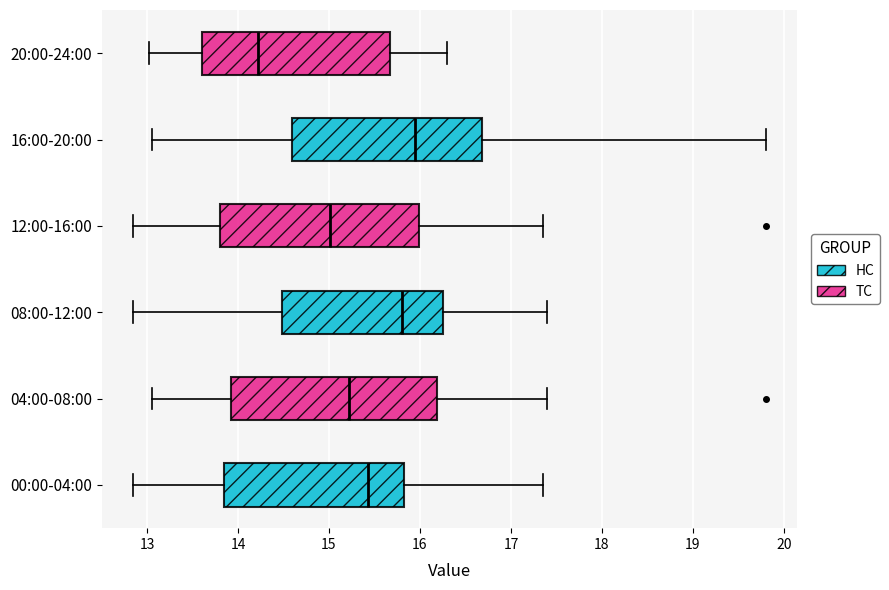

Where is the right edge of the box for 20:00-24:00 on the x-axis? The values are not printed on the chart, so give them approximately, as read against the axis.

15.7